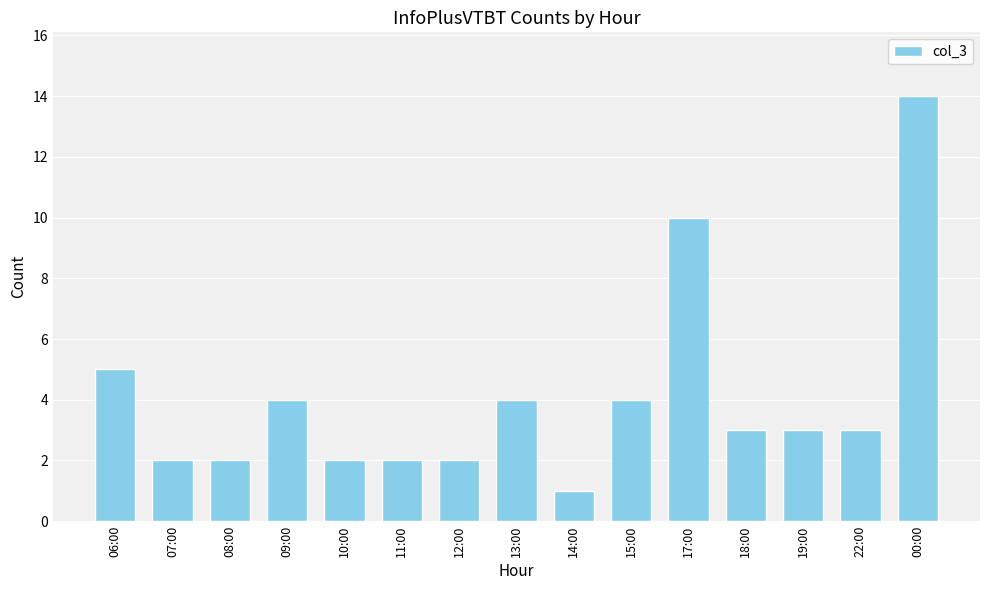

Reading left to right, list all the values displayed in this chart.

5	2	2	4	2	2	2	4	1	4	10	3	3	3	14